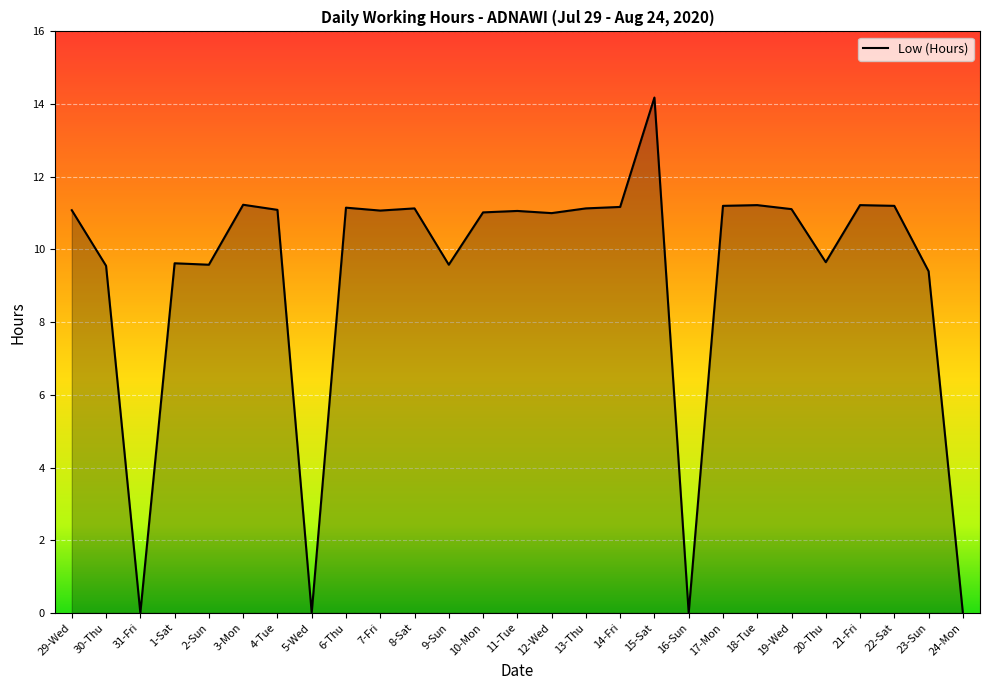

What is the approximate value at 13-Thu?

11.1